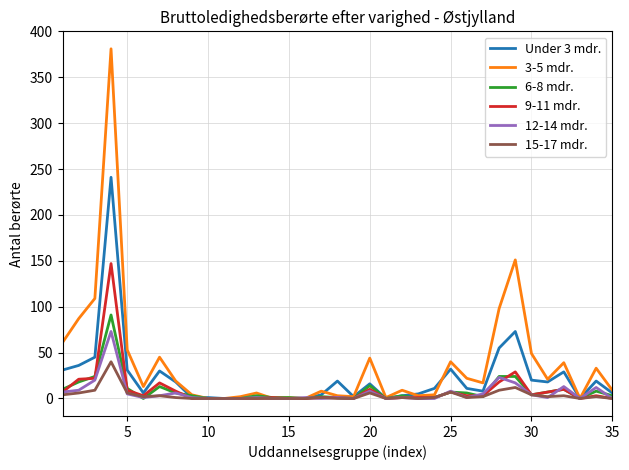

Which series has the widest spread of values?

3-5 mdr.